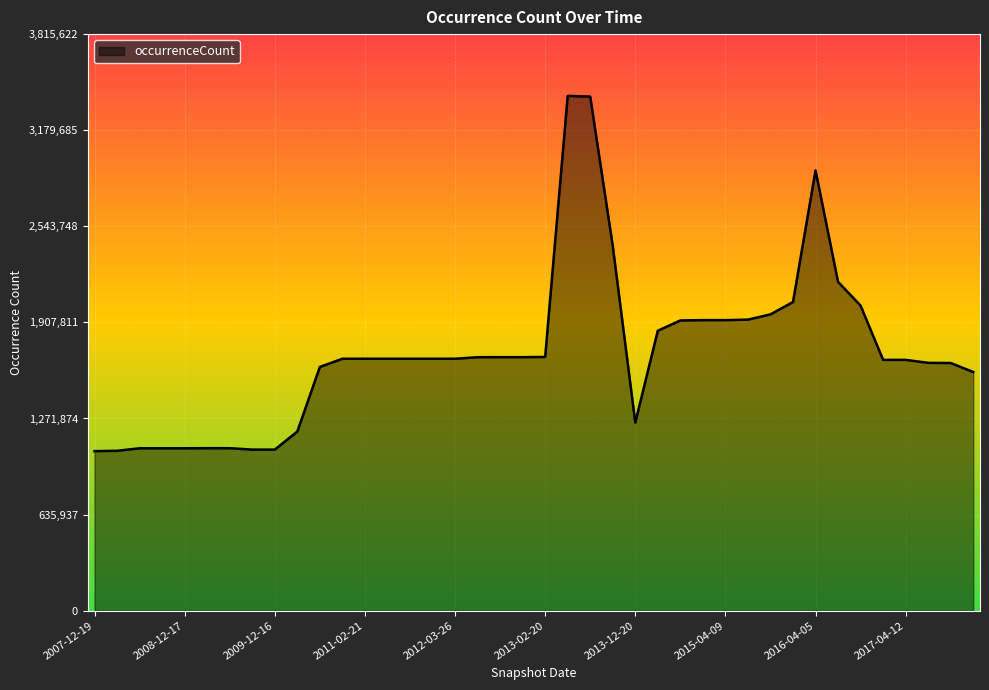

What is the maximum value shown in the chart?

3406806